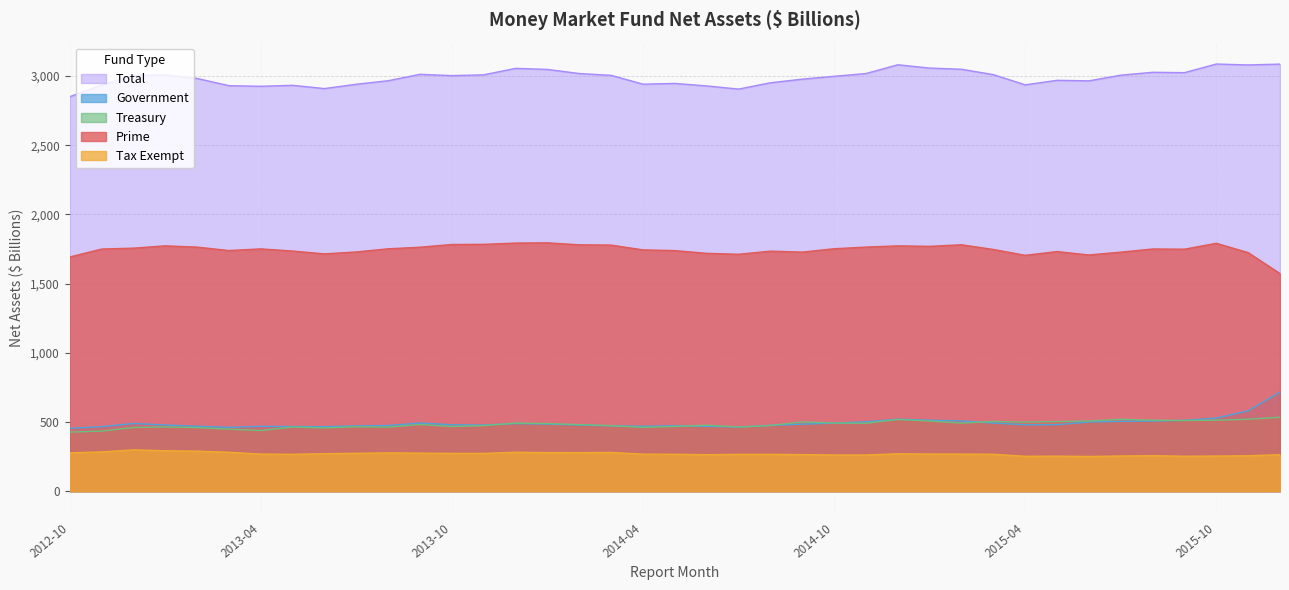

Reading left to right, what are all the values shown in this chart?

Prime: 2012-10=1691.7	2012-11=1749.3	2012-12=1755.9	2013-01=1772.5	2013-02=1763.3	2013-03=1738.6	2013-04=1750.4	2013-05=1734.8	2013-06=1714.5	2013-07=1728.4	2013-08=1751.2	2013-09=1762.6	2013-10=1782.4	2013-11=1783.3	2013-12=1792.6	2014-01=1794.3	2014-02=1779.9	2014-03=1777.9	2014-04=1743.2	2014-05=1738.2	2014-06=1718.3	2014-07=1711.7	2014-08=1734.1	2014-09=1727.3	2014-10=1751.5	2014-11=1763.4	2014-12=1772.4	2015-01=1768.9	2015-02=1780.3	2015-03=1746.2	2015-04=1704.2	2015-05=1731.1	2015-06=1706.5	2015-07=1727.1	2015-08=1749.7	2015-09=1748.3	2015-10=1790.9	2015-11=1723.6	2015-12=1572.0
Tax Exempt: 2012-10=277.4	2012-11=283.6	2012-12=299.0	2013-01=292.1	2013-02=289.4	2013-03=281.5	2013-04=268.1	2013-05=266.7	2013-06=270.9	2013-07=273.9	2013-08=276.7	2013-09=275.1	2013-10=273.1	2013-11=273.1	2013-12=281.2	2014-01=279.1	2014-02=278.8	2014-03=280.2	2014-04=267.4	2014-05=266.9	2014-06=263.9	2014-07=266.2	2014-08=266.4	2014-09=264.5	2014-10=261.5	2014-11=261.7	2014-12=270.2	2015-01=268.4	2015-02=268.2	2015-03=266.9	2015-04=252.2	2015-05=253.3	2015-06=250.9	2015-07=254.4	2015-08=256.6	2015-09=252.7	2015-10=254.0	2015-11=256.0	2015-12=263.9
Government: 2012-10=453.9	2012-11=466.4	2012-12=489.0	2013-01=478.2	2013-02=469.2	2013-03=461.6	2013-04=468.5	2013-05=467.1	2013-06=465.9	2013-07=471.8	2013-08=474.4	2013-09=492.7	2013-10=479.8	2013-11=477.8	2013-12=488.6	2014-01=484.9	2014-02=477.8	2014-03=472.6	2014-04=468.8	2014-05=472.9	2014-06=469.0	2014-07=463.3	2014-08=475.6	2014-09=484.2	2014-10=491.8	2014-11=501.2	2014-12=520.1	2015-01=512.5	2015-02=507.7	2015-03=492.3	2015-04=480.0	2015-05=480.6	2015-06=499.8	2015-07=504.6	2015-08=506.7	2015-09=511.8	2015-10=528.2	2015-11=580.3	2015-12=715.0
Treasury: 2012-10=427.0	2012-11=434.1	2012-12=460.2	2013-01=464.3	2013-02=459.8	2013-03=448.0	2013-04=438.2	2013-05=463.6	2013-06=457.2	2013-07=466.0	2013-08=463.1	2013-09=481.4	2013-10=467.0	2013-11=473.8	2013-12=492.2	2014-01=488.8	2014-02=480.9	2014-03=473.5	2014-04=461.0	2014-05=467.8	2014-06=476.6	2014-07=463.8	2014-08=474.5	2014-09=500.7	2014-10=492.6	2014-11=490.8	2014-12=518.0	2015-01=506.9	2015-02=492.1	2015-03=503.9	2015-04=499.4	2015-05=503.3	2015-06=507.2	2015-07=519.4	2015-08=513.3	2015-09=511.0	2015-10=512.9	2015-11=519.5	2015-12=534.5
Total: 2012-10=2850.0	2012-11=2933.5	2012-12=3004.1	2013-01=3007.1	2013-02=2981.8	2013-03=2929.7	2013-04=2925.2	2013-05=2932.2	2013-06=2908.6	2013-07=2940.1	2013-08=2965.4	2013-09=3011.8	2013-10=3002.3	2013-11=3008.0	2013-12=3054.7	2014-01=3047.0	2014-02=3017.4	2014-03=3004.3	2014-04=2940.5	2014-05=2945.8	2014-06=2927.8	2014-07=2905.0	2014-08=2950.6	2014-09=2976.7	2014-10=2997.5	2014-11=3017.3	2014-12=3080.7	2015-01=3056.8	2015-02=3048.2	2015-03=3009.4	2015-04=2935.7	2015-05=2968.3	2015-06=2964.5	2015-07=3005.4	2015-08=3026.3	2015-09=3023.7	2015-10=3086.0	2015-11=3079.4	2015-12=3085.4